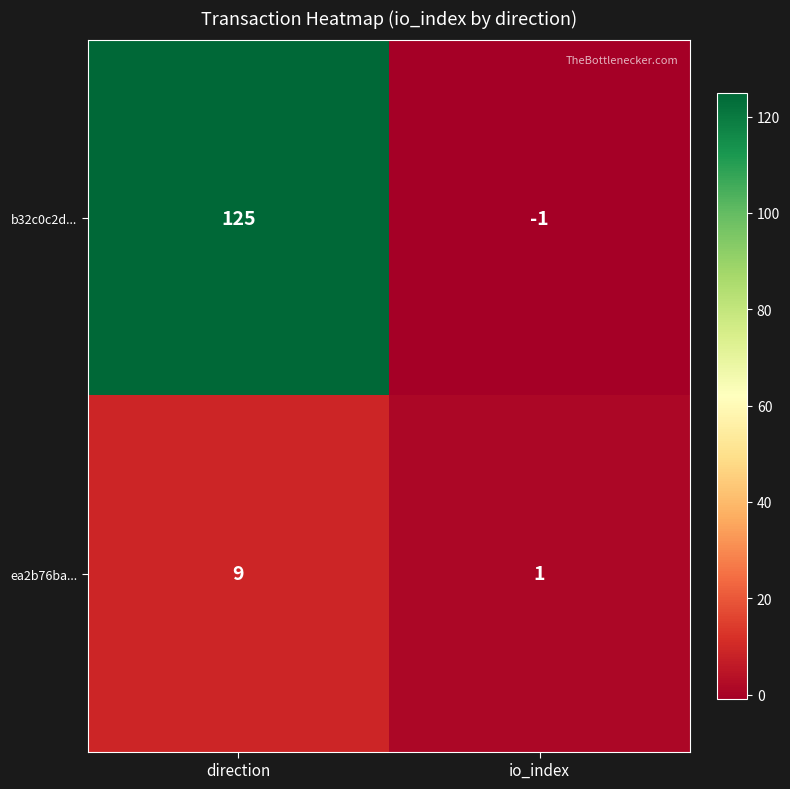

At io_index, list the series in order from smallest to largest.

b32c0c2d..., ea2b76ba...